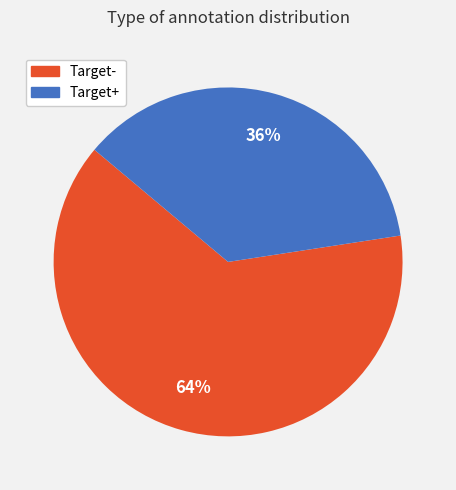

To the nearest percent, what is the average slice percentage?

50%